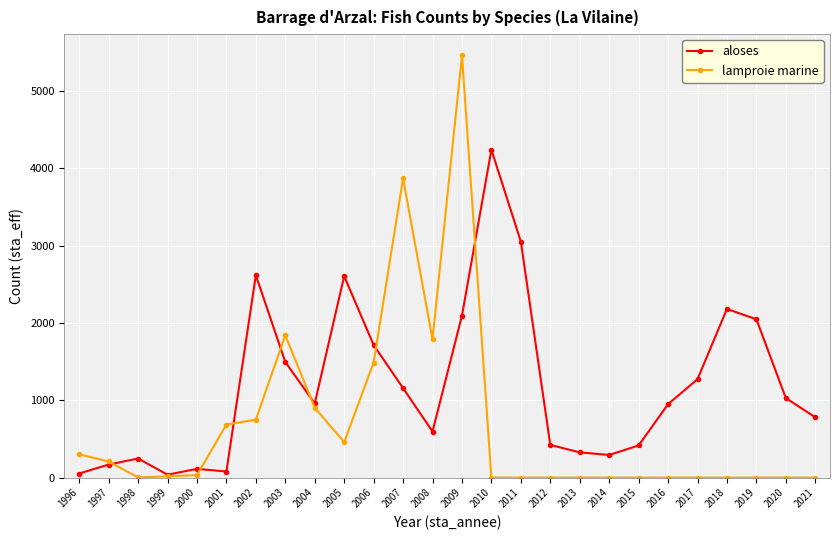

What is the value of the aloses point at the 20th from the left?

416